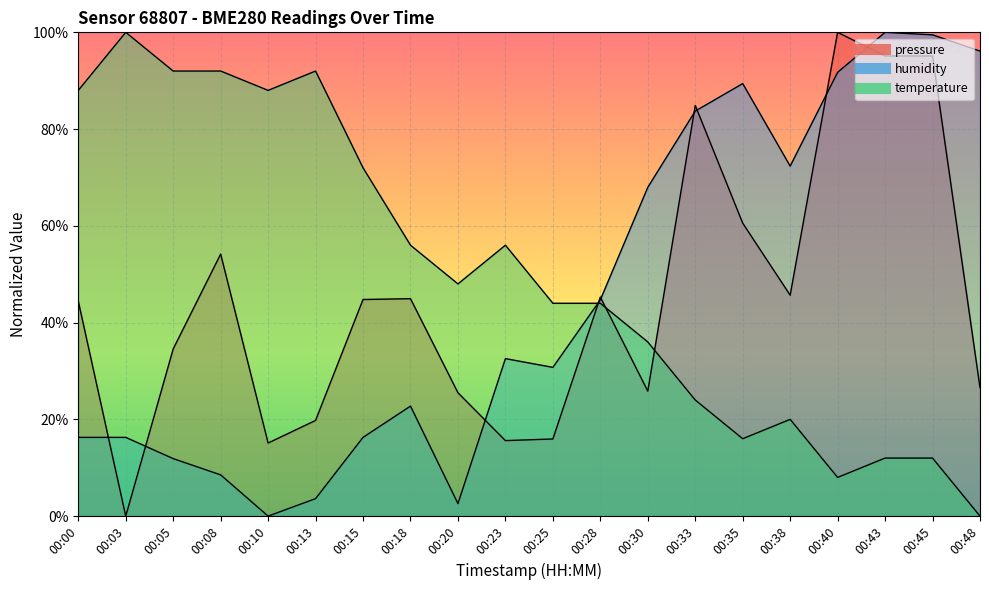

What are all the series names shown in the legend?

pressure, humidity, temperature